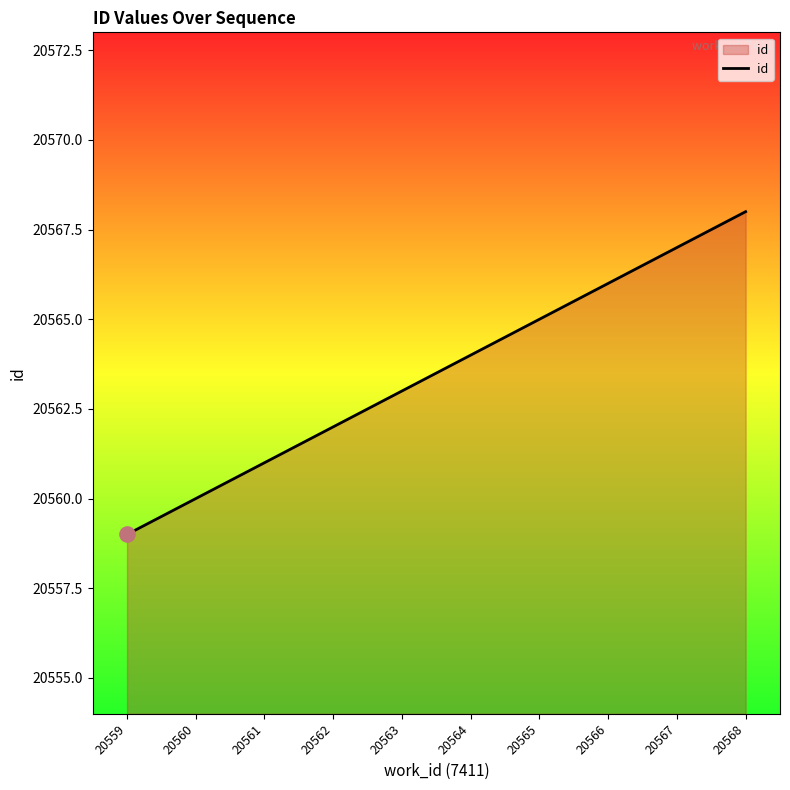

Approximately how many times larger is the value at 20561 compared to 20564?

1.0